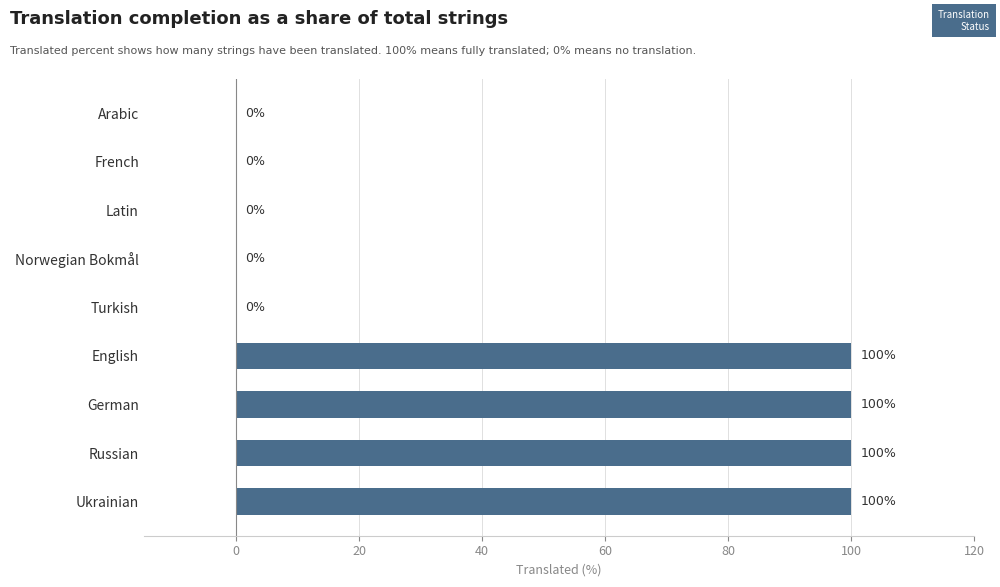

How many values are between 0 and 100?

9